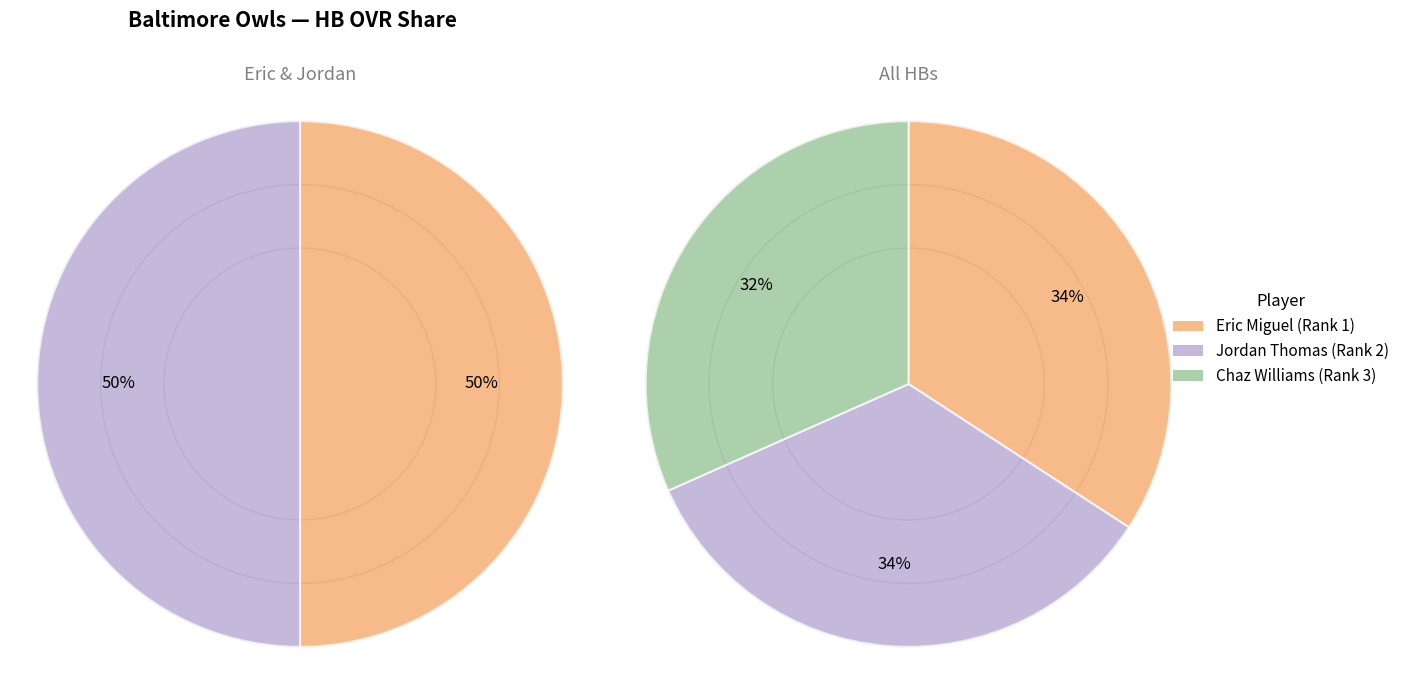

Approximately how many times larger is the value at Jordan compared to Chaz?

1.1